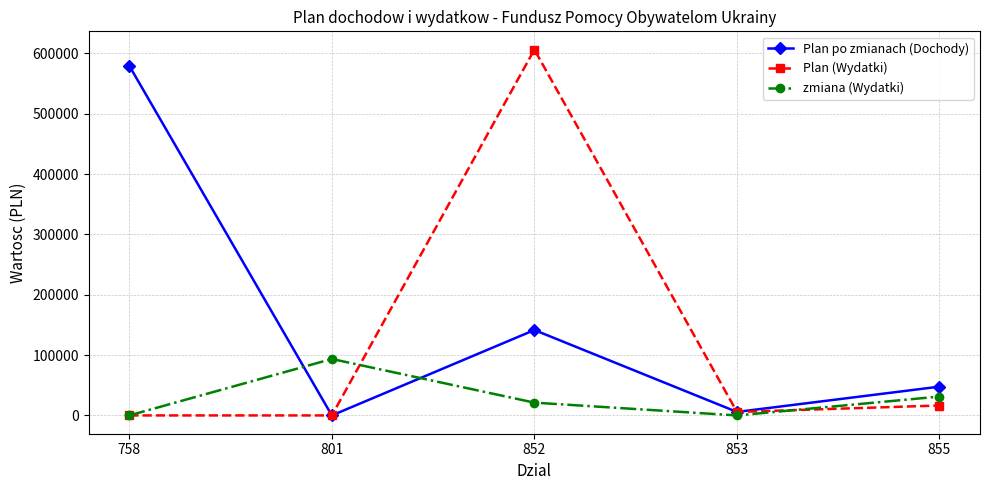

How many lines are shown in the chart?

3